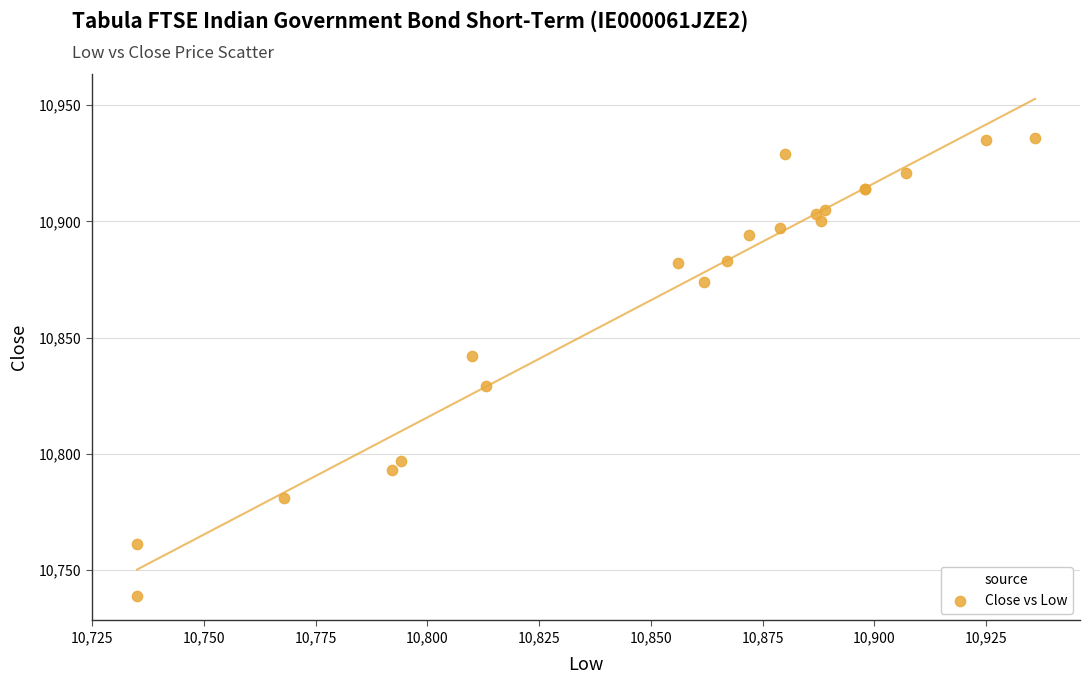

What Y value in the scatter plot is closest to 10837?

10842